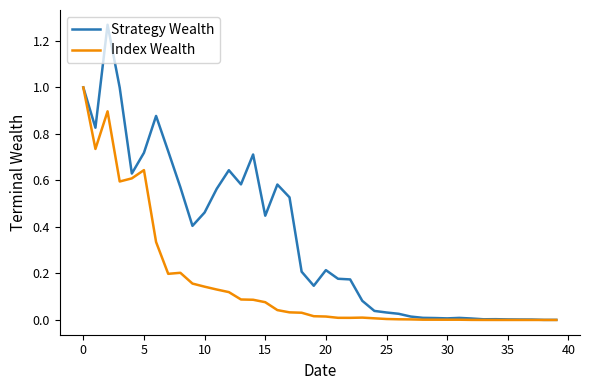

What is the maximum value for Index Wealth?

1.0